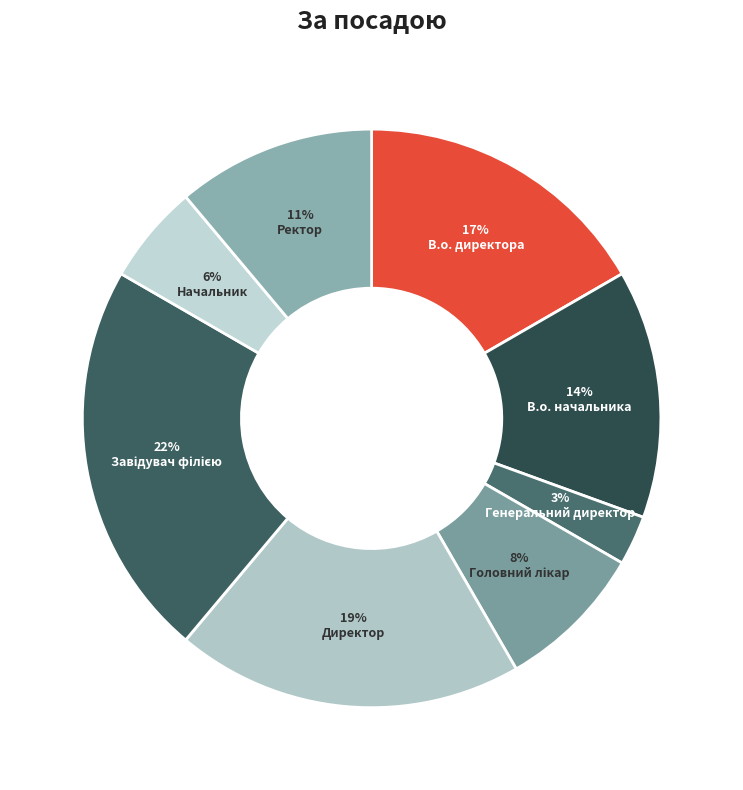

How many slices are in this pie chart?

8